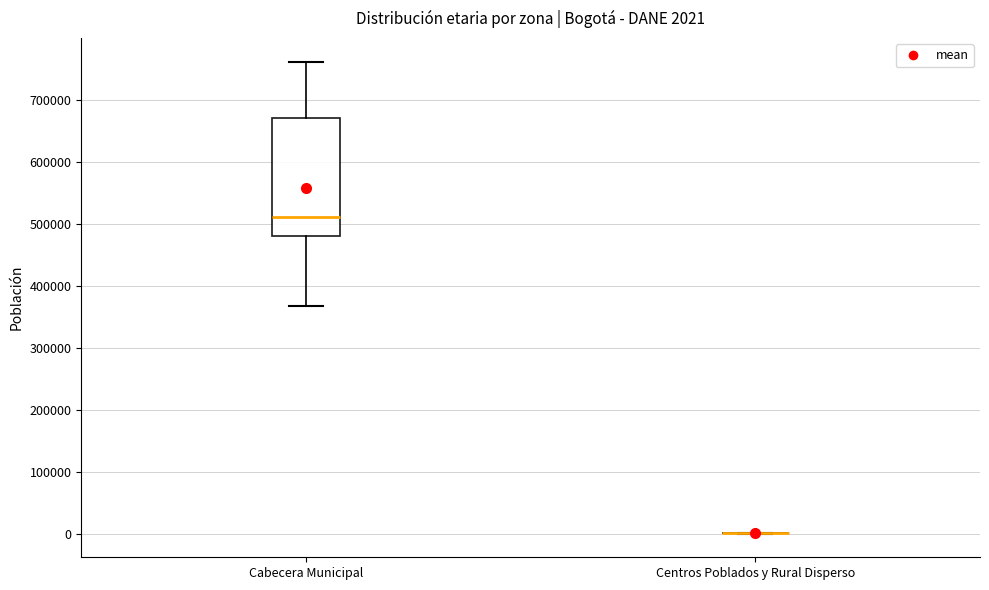

Comparing the boxes themselves (not the whiskers), which one is the tallest?

Cabecera Municipal